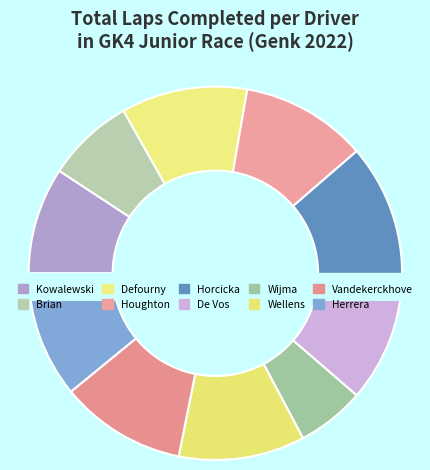

Does 22-GK4 Junior (Brian) account for over 50% of the chart?

No